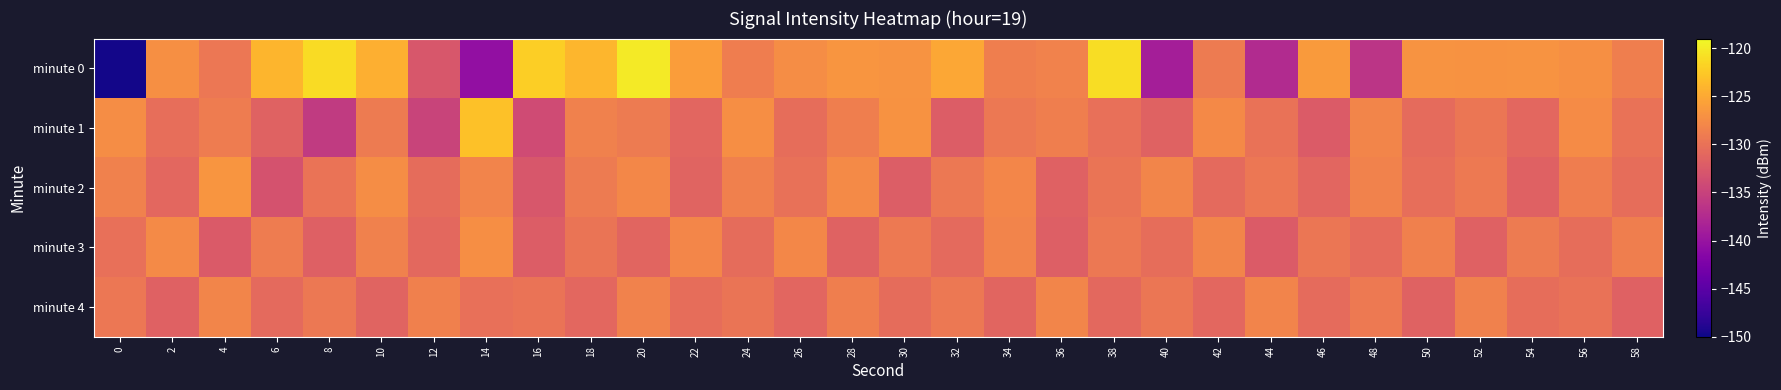

What is the total value across all series at 20?

-636.7